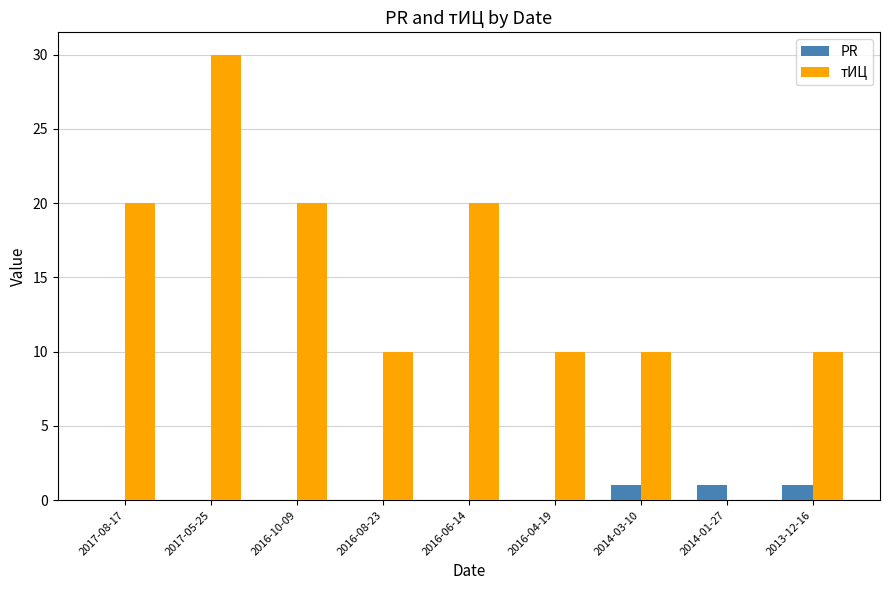

At which category is the sum across all series the highest?

2017-05-25